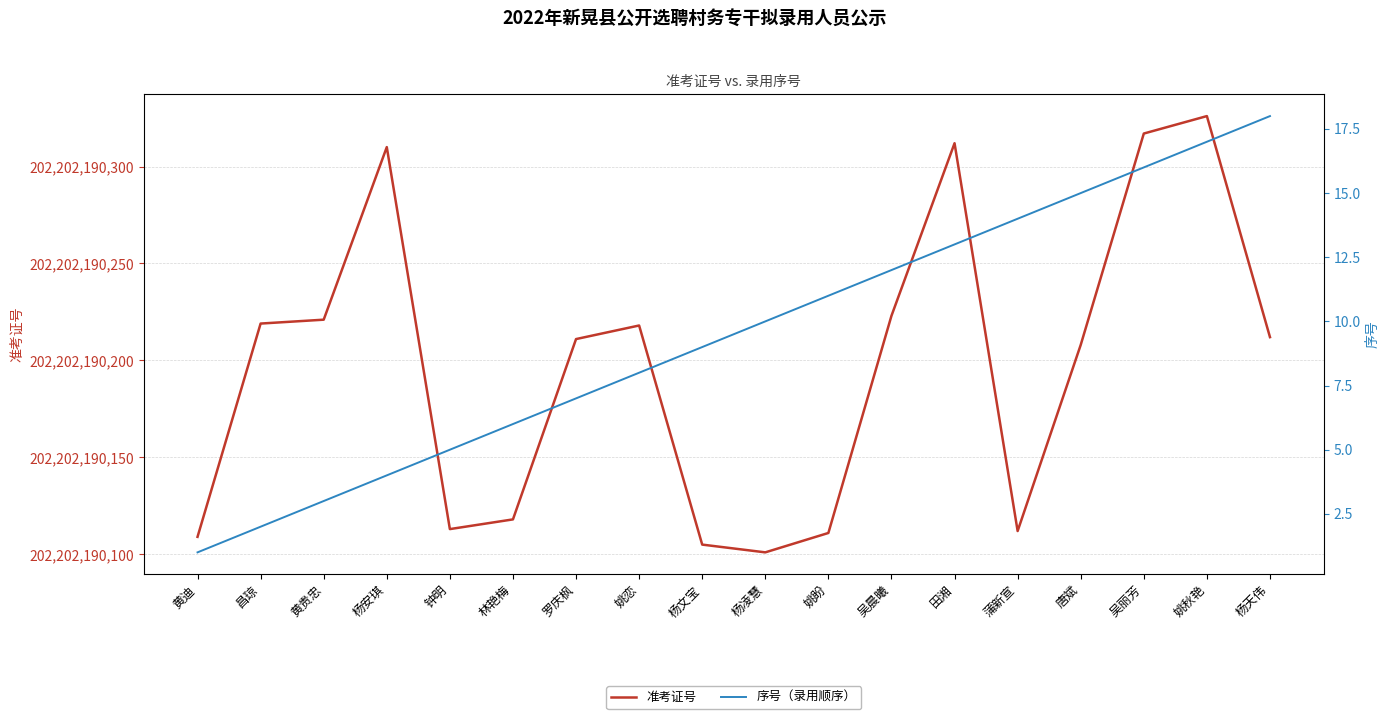

True or false: 序号（录用顺序） and 准考证号 cross at least once.

False